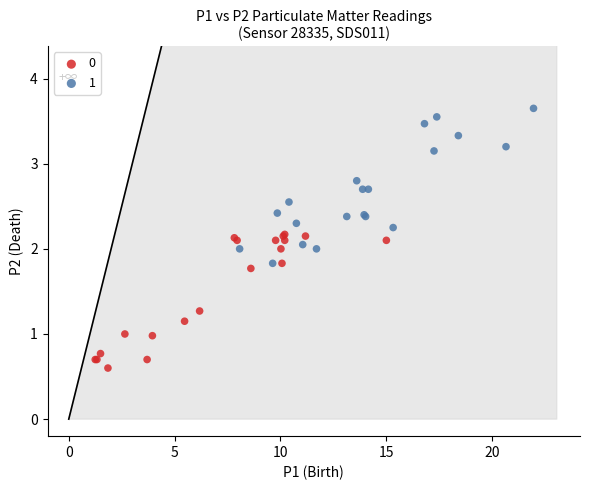

Which series reaches the minimum Y coordinate?

0